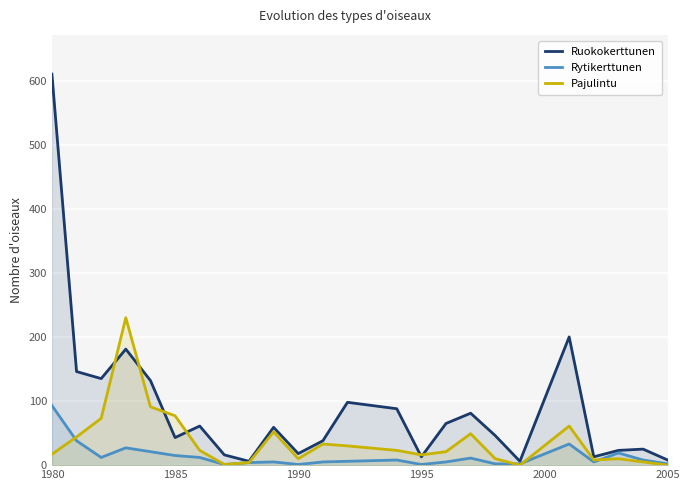

Which series has the widest spread of values?

Ruokokerttunen